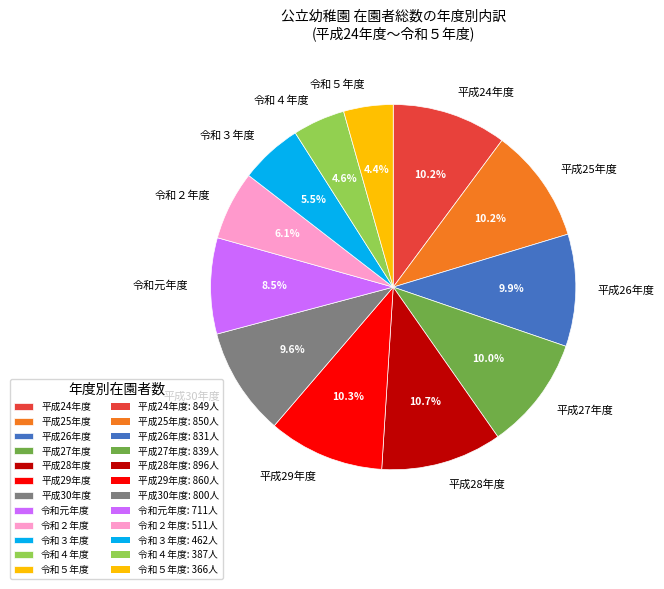

Between 令和３年度 and 令和２年度, which is larger?

令和２年度